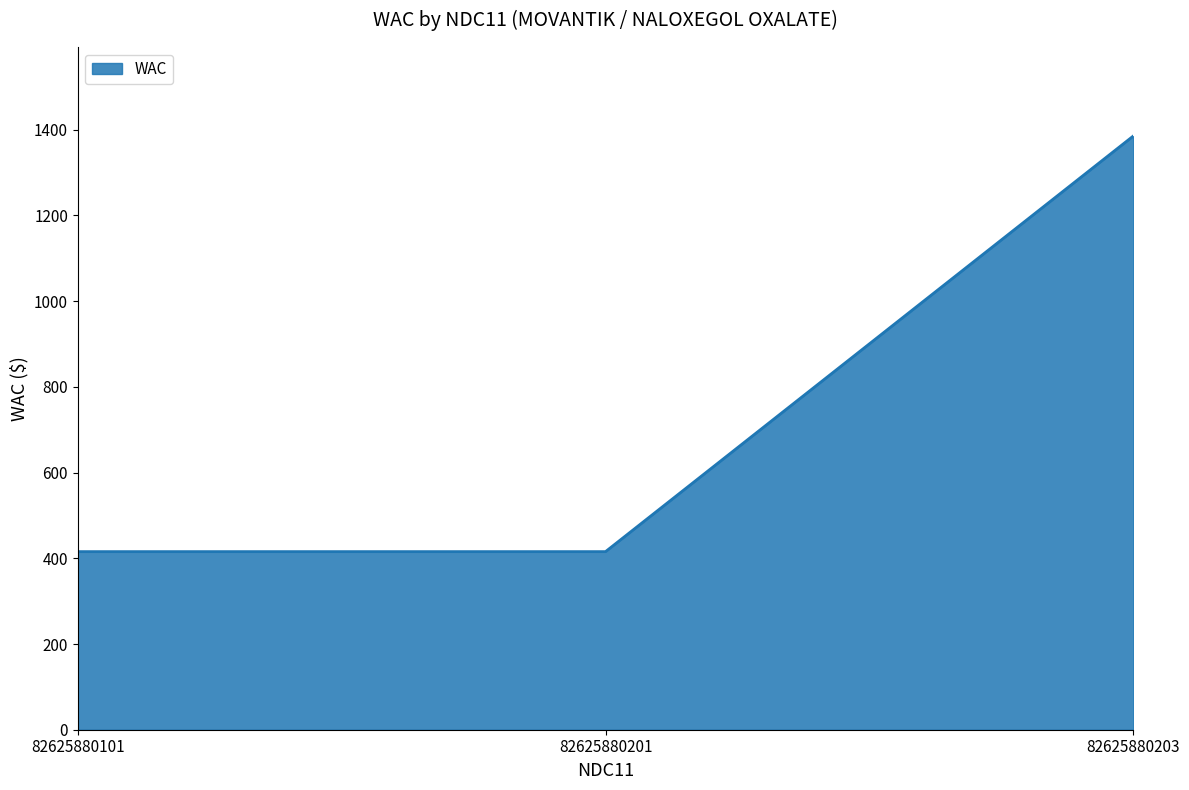

What value does the data have at 82625880101?

415.6